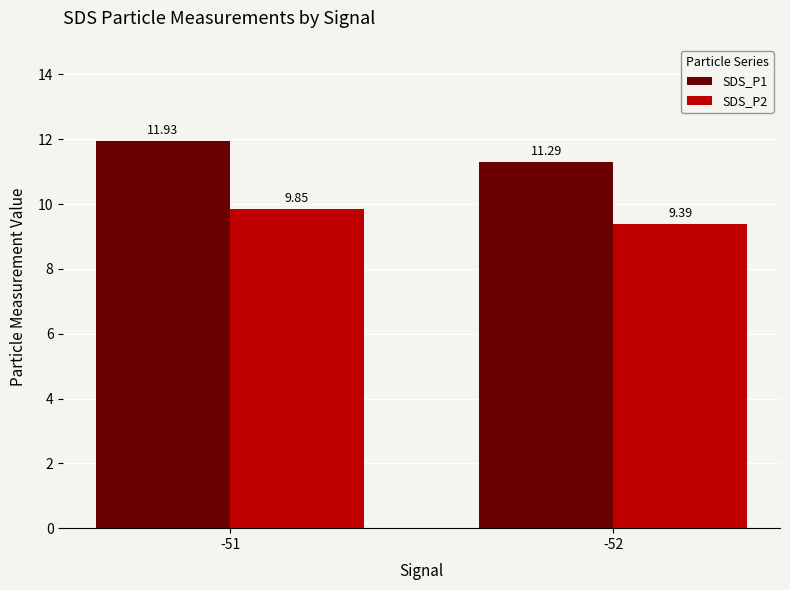

What is the total value across all series at -51?

21.8